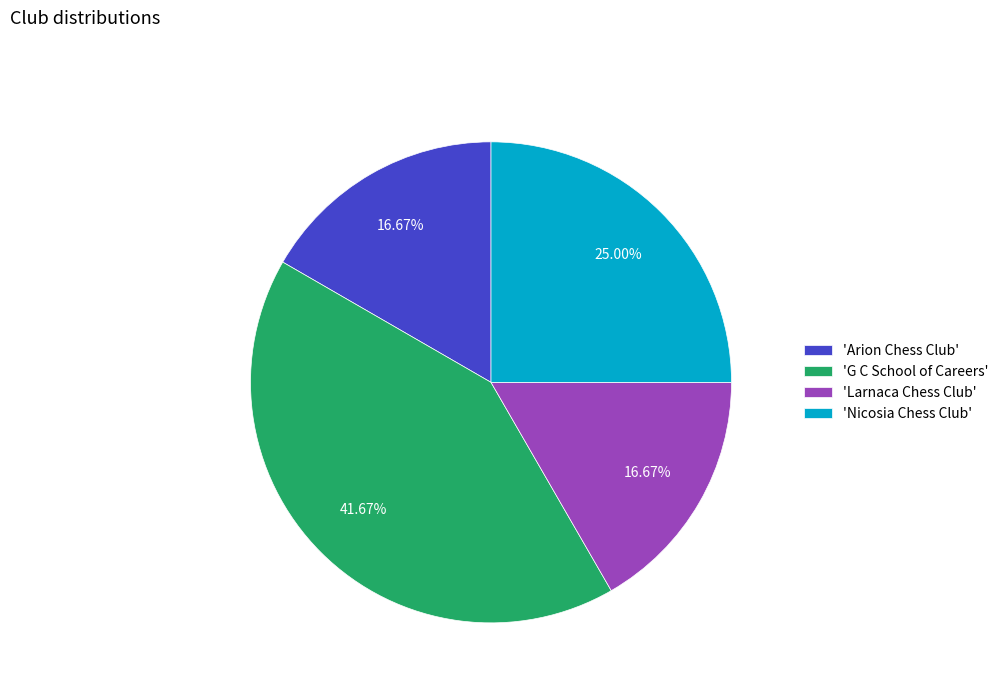

Does any single category account for the majority?

No